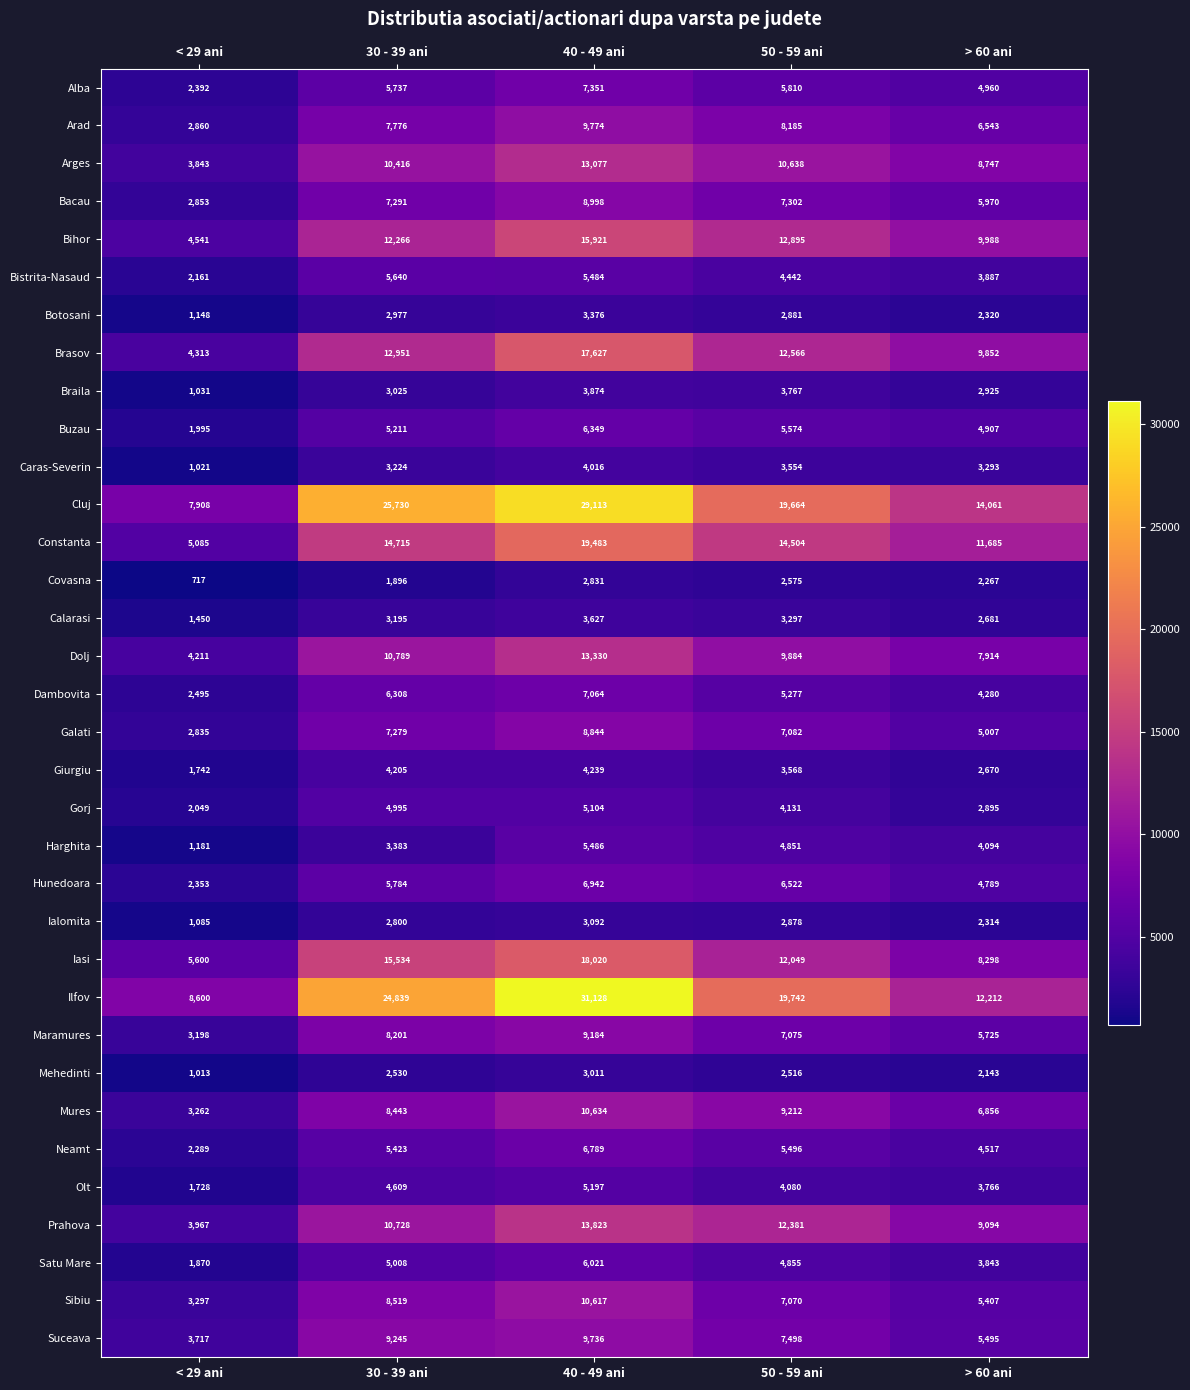

At which label does Olt first exceed 4080?

30 - 39 ani